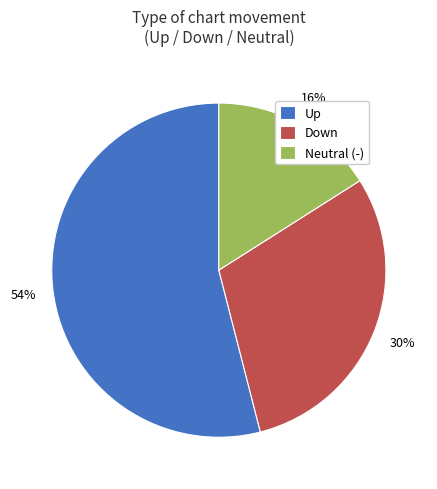

To the nearest percent, what is the difference between the largest and smallest slice percentages?

38%